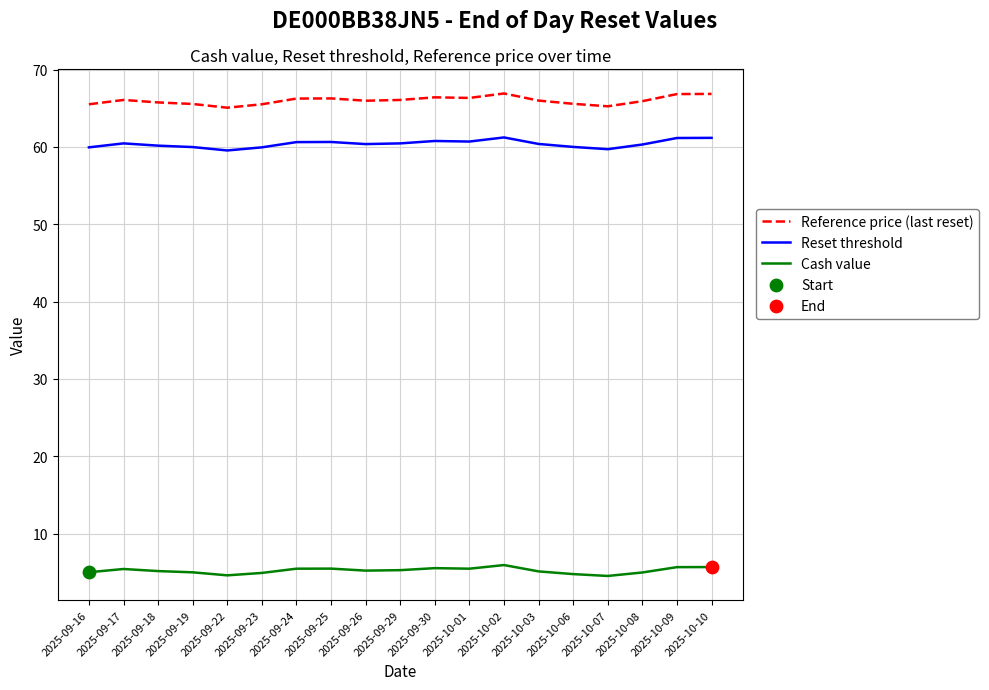

Which series has the largest total across all categories?

Reference price (last reset)